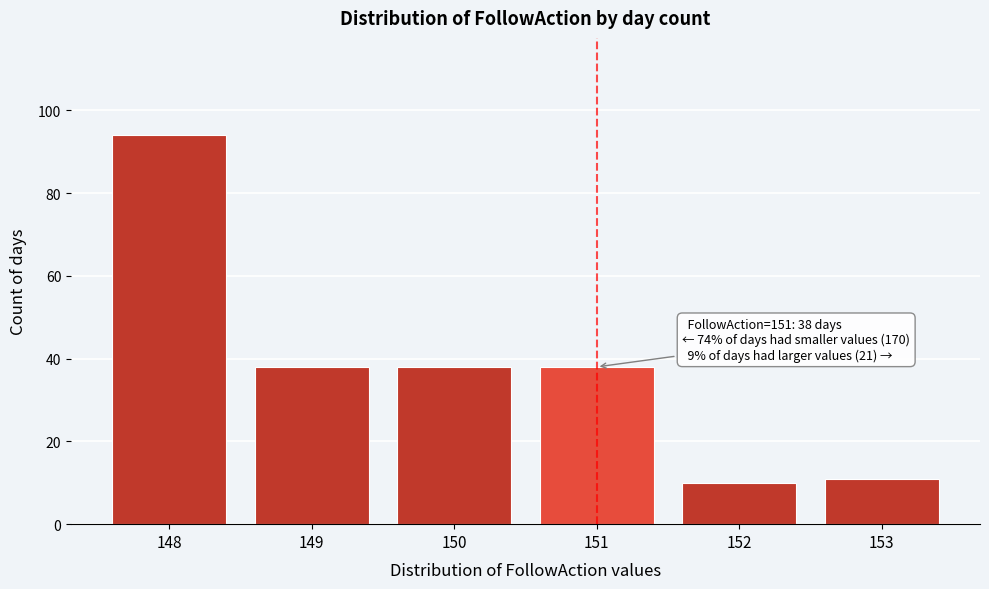

Which range on the x-axis has the tallest bar?

147.5 to 148.5